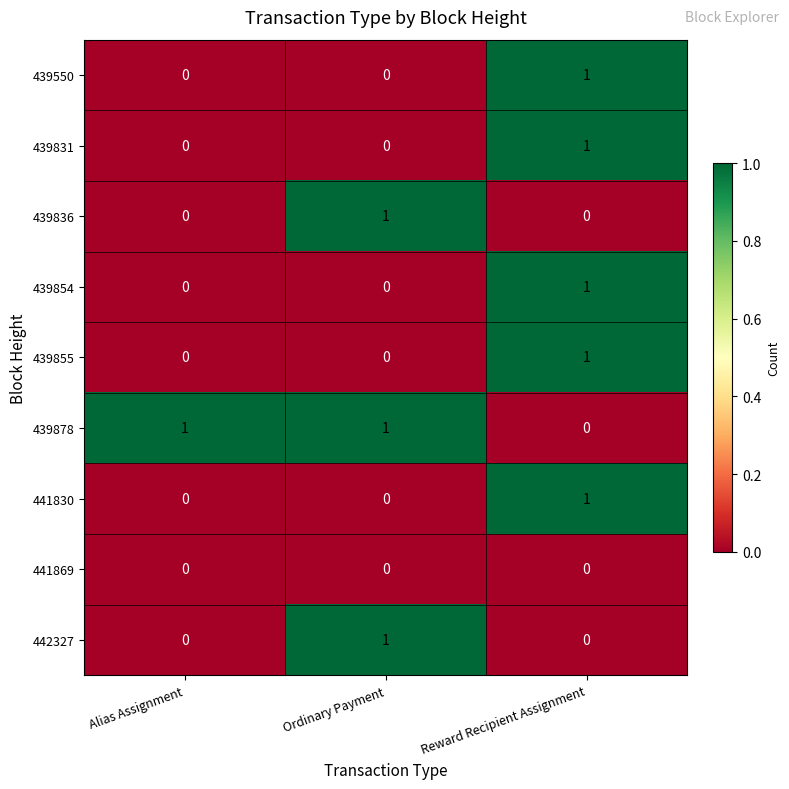

The 439878 series shows 2 at Ordinary Payment. True or false?

False